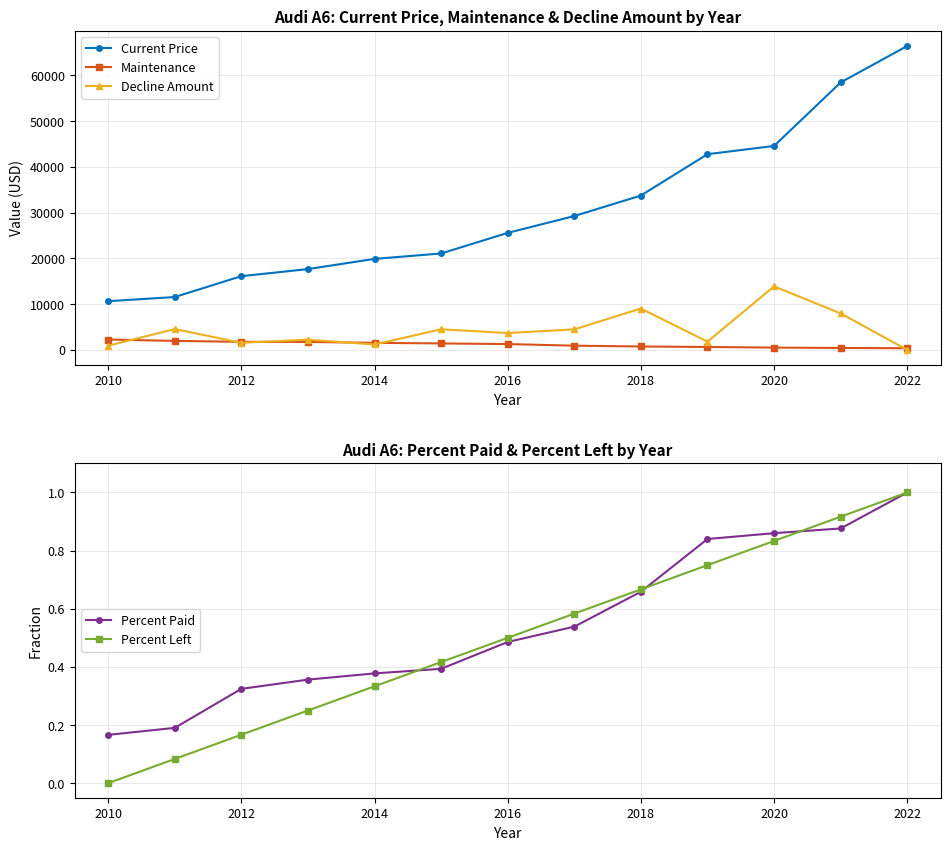

What is the maximum value for Percent Paid?

1.0